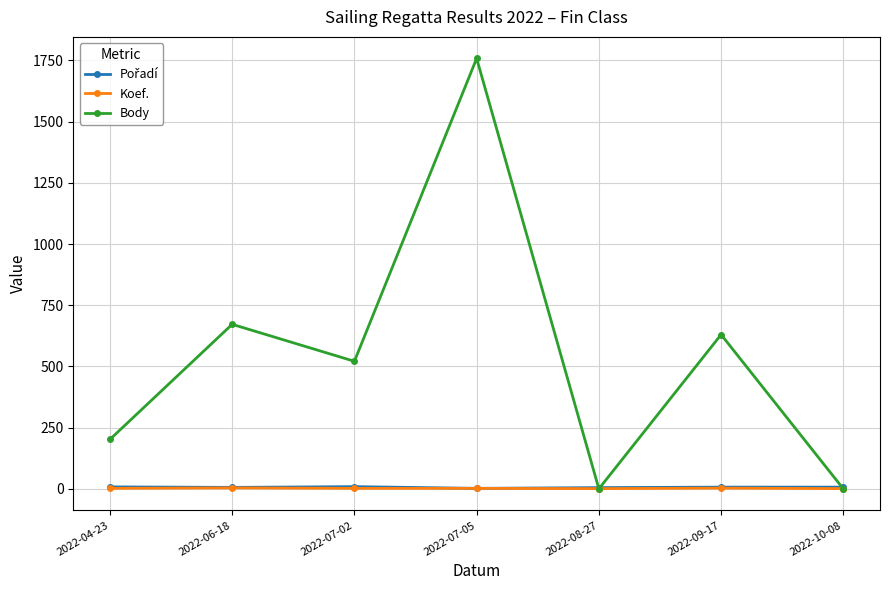

At which label does Body reach its peak?

2022-07-05